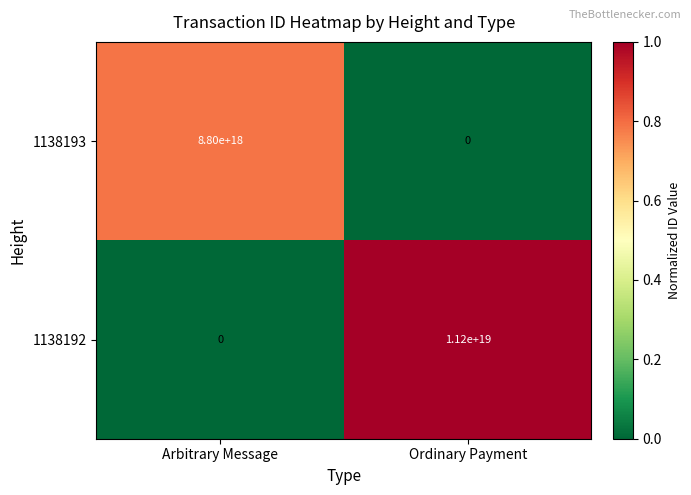

Which series has the widest spread of values?

1138192